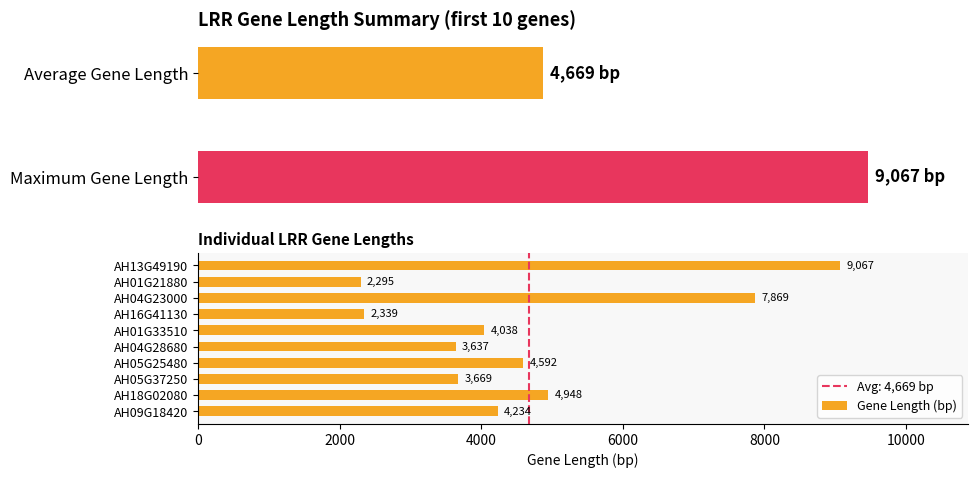

The value of Gene Length (bp) at AH05G37250 is 3669. True or false?

True